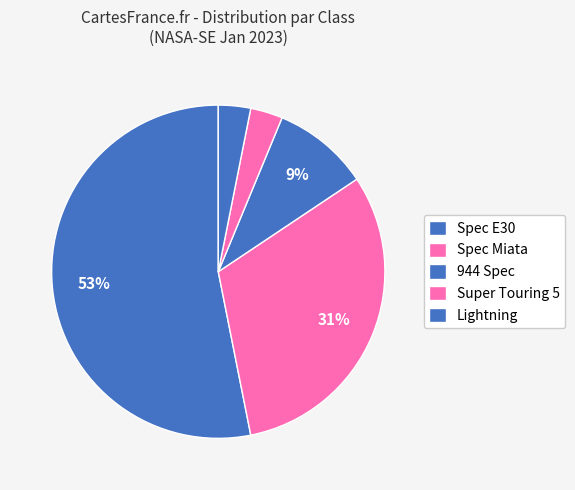

How many slices are in this pie chart?

5